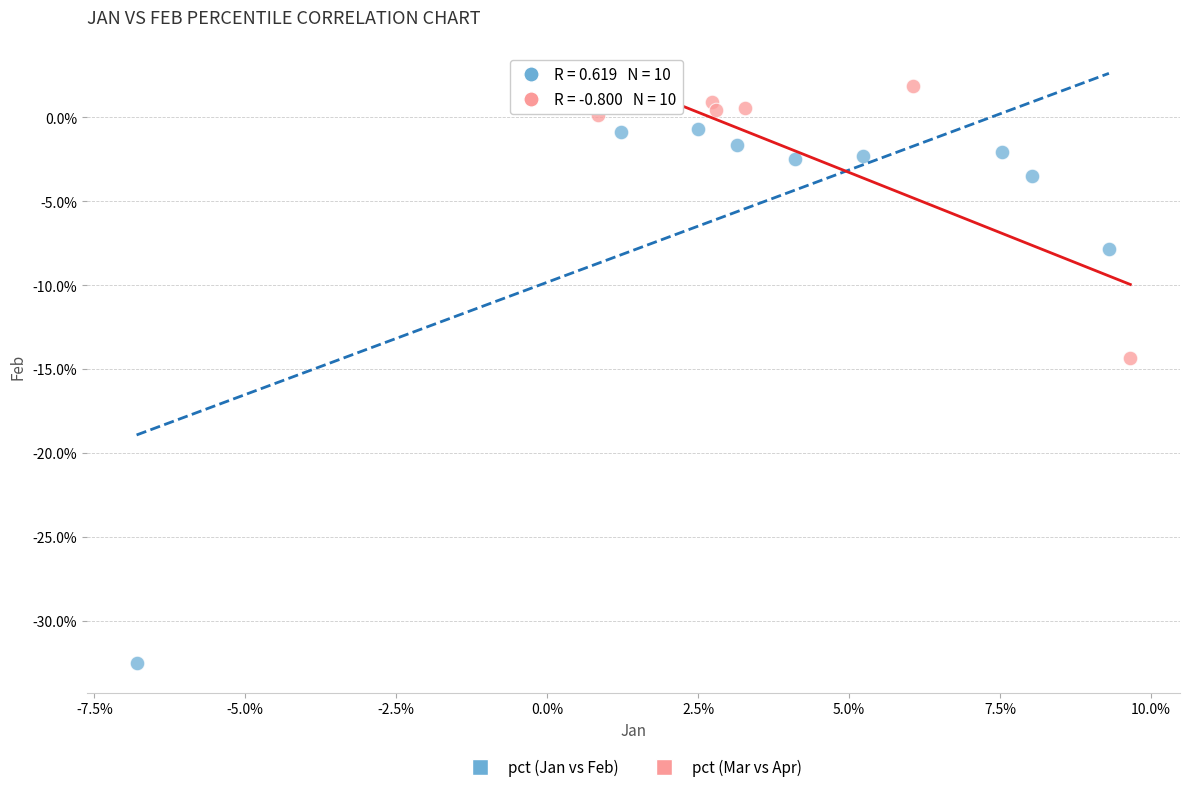

Which series has the widest spread of Y values?

pct (Jan vs Feb)